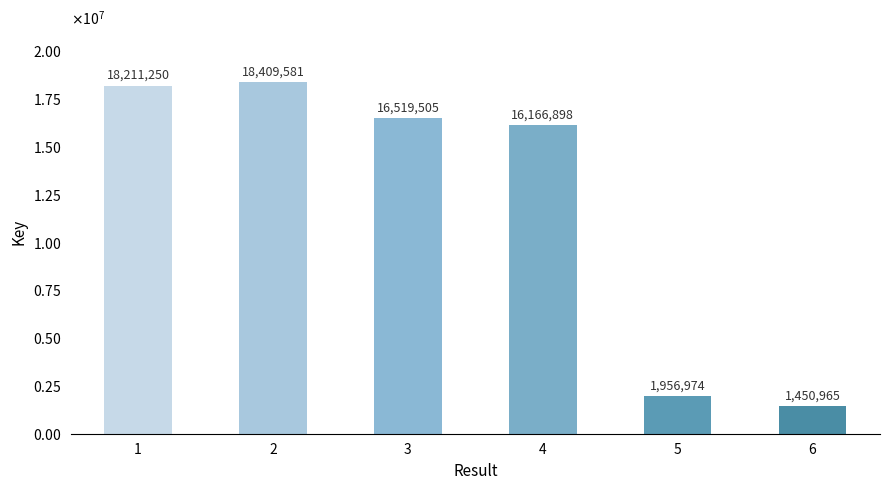

What is the minimum value shown in the chart?

1450965